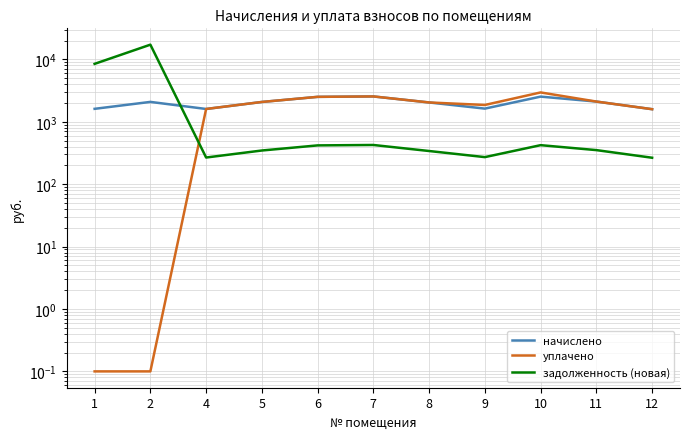

True or false: начислено and уплачено intersect in this chart.

False